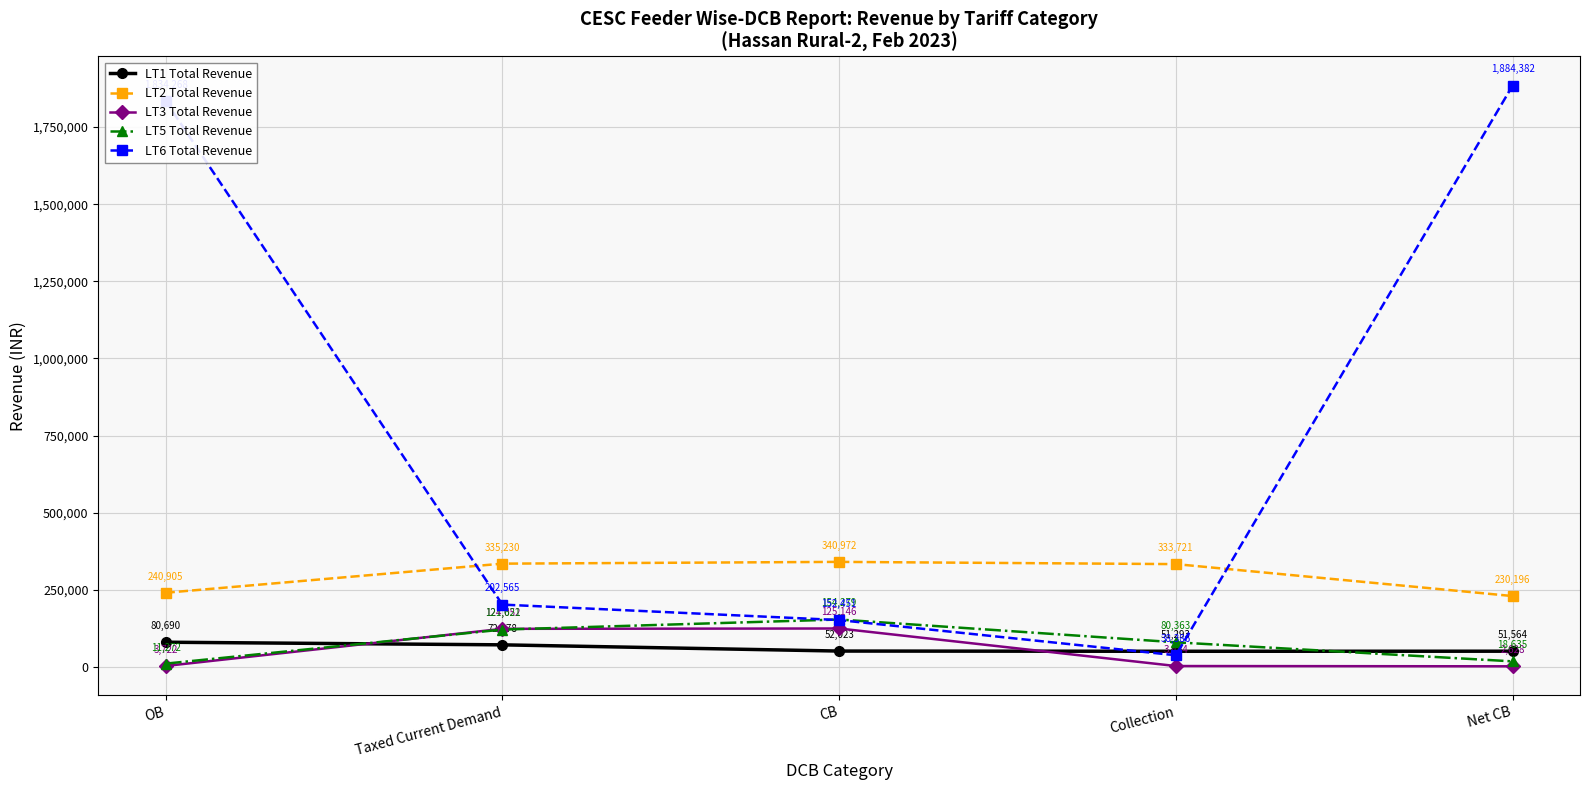

What is the sum of the LT5 Total Revenue values at Net CB and Taxed Current Demand?

140255.9